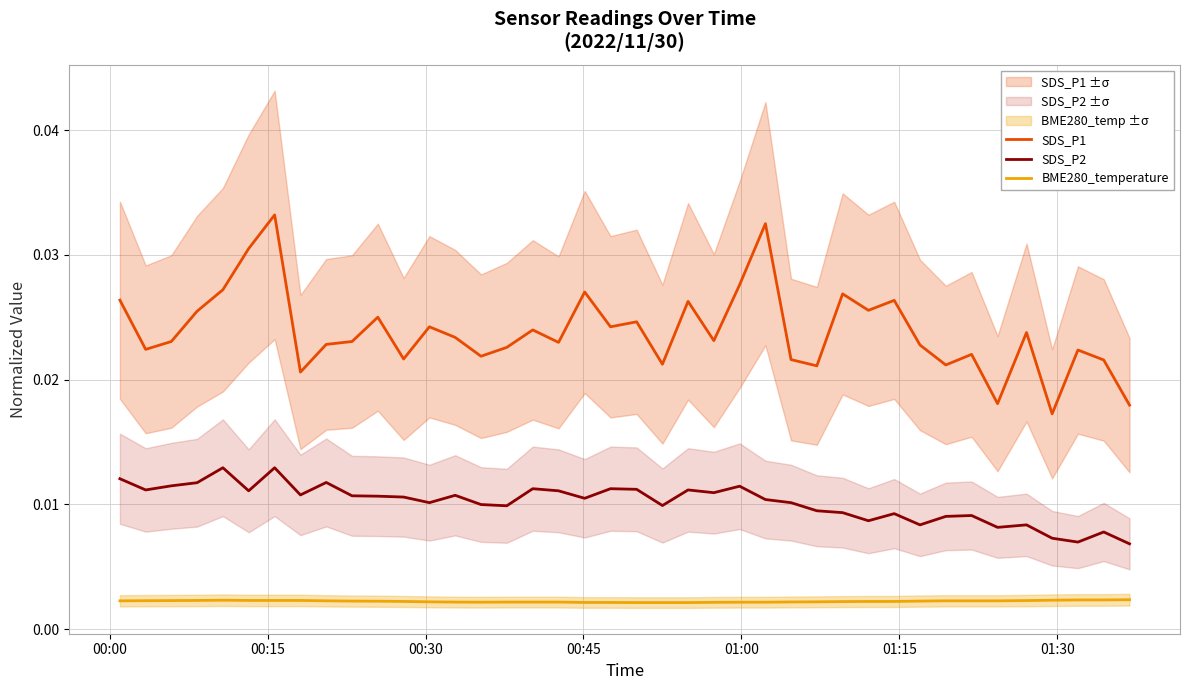

How many distinct data groups are displayed?

3